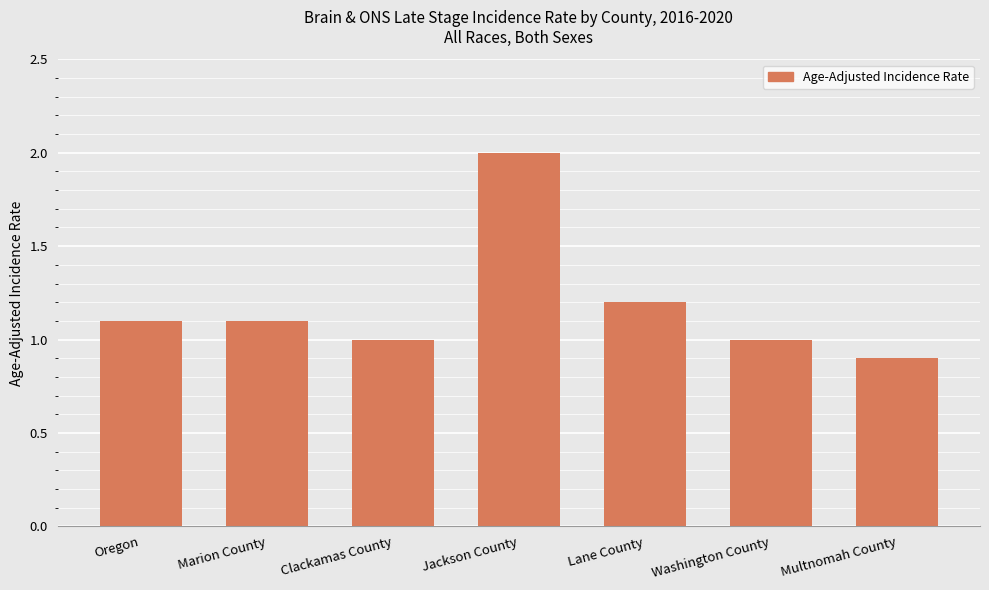

What is the ratio of the value at Jackson County to the value at Lane County?

1.7